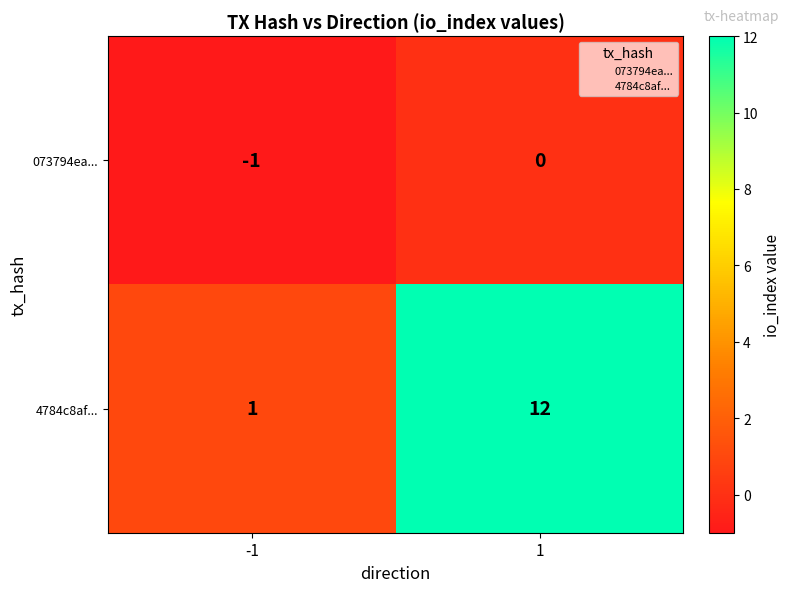

What is the greatest value displayed?

12